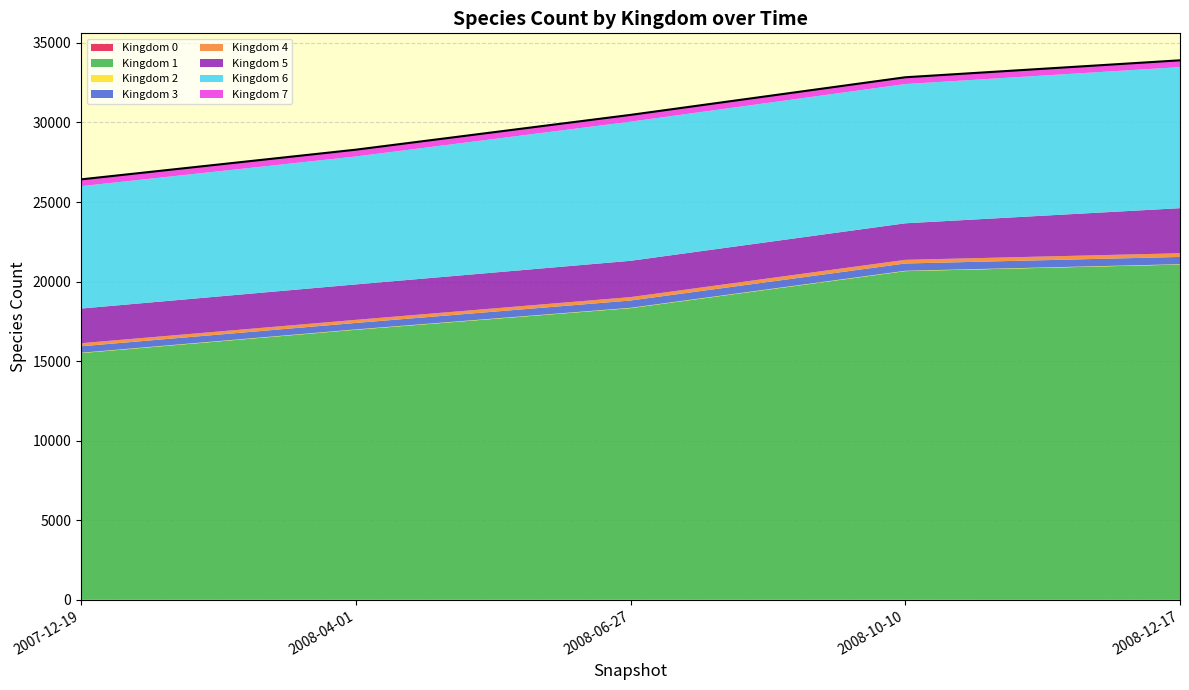

The value at 2008-12-17 is 33907. True or false?

True